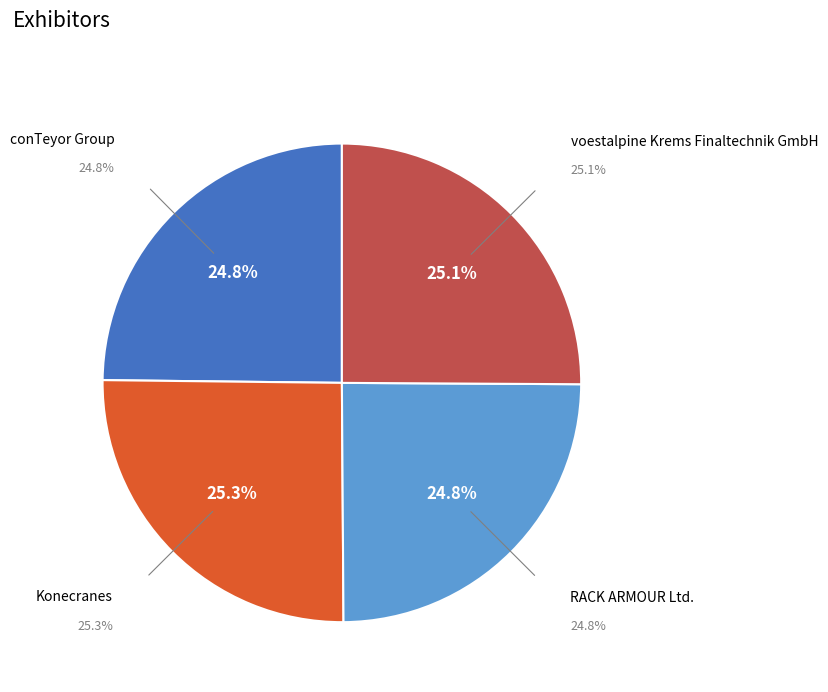

To the nearest percent, what is the average slice percentage?

25%